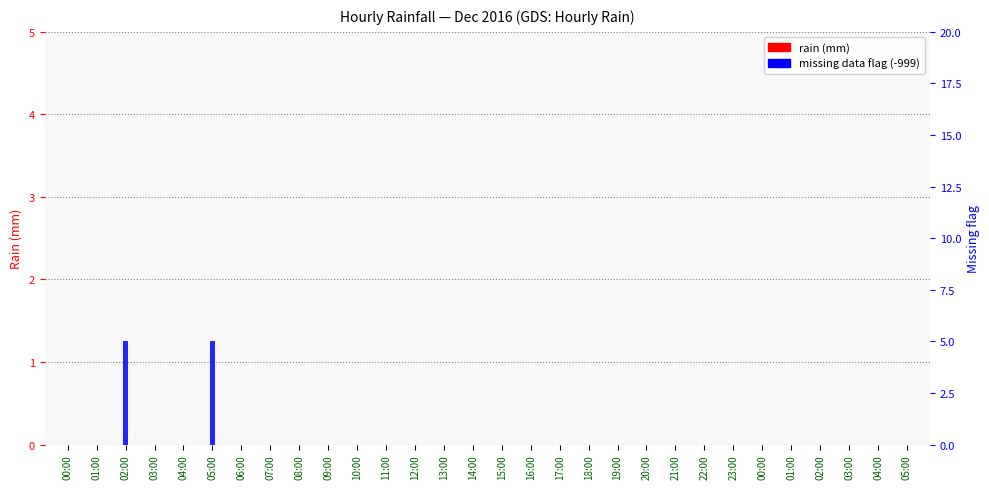

List the labels in order of rain (mm) value, largest first.

00:00, 01:00, 02:00, 03:00, 04:00, 05:00, 06:00, 07:00, 08:00, 09:00, 10:00, 11:00, 12:00, 13:00, 14:00, 15:00, 16:00, 17:00, 18:00, 19:00, 20:00, 21:00, 22:00, 23:00, 00:00, 01:00, 02:00, 03:00, 04:00, 05:00